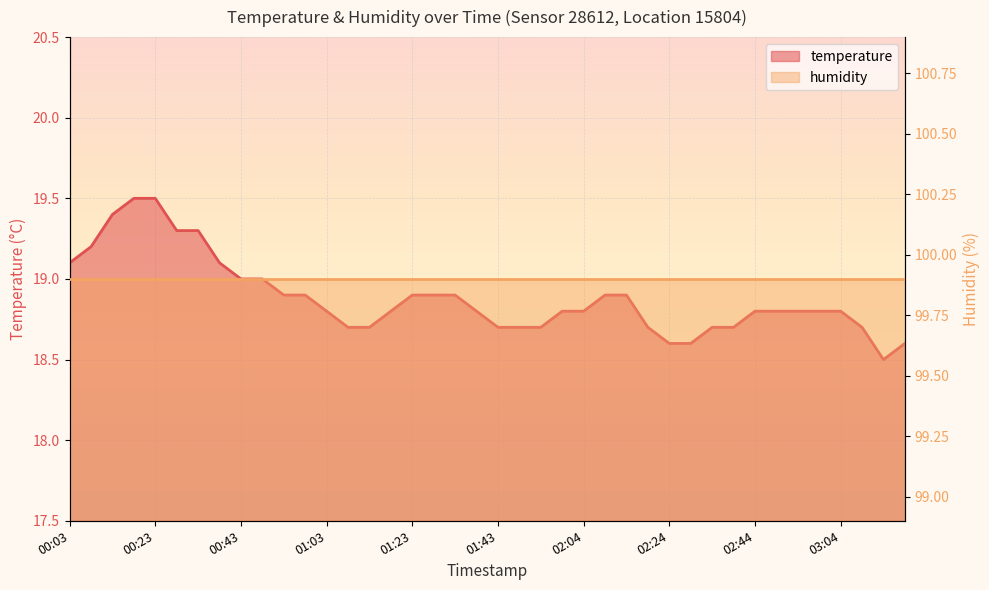

Read the value at 00:13.

19.4